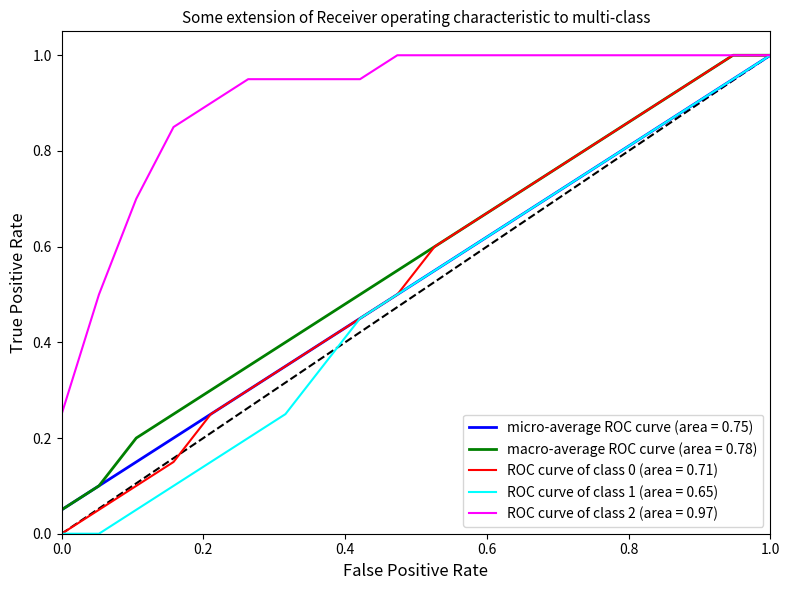

What is the highest value of the ROC curve of class 2 (area = 0.97) series?

1.0